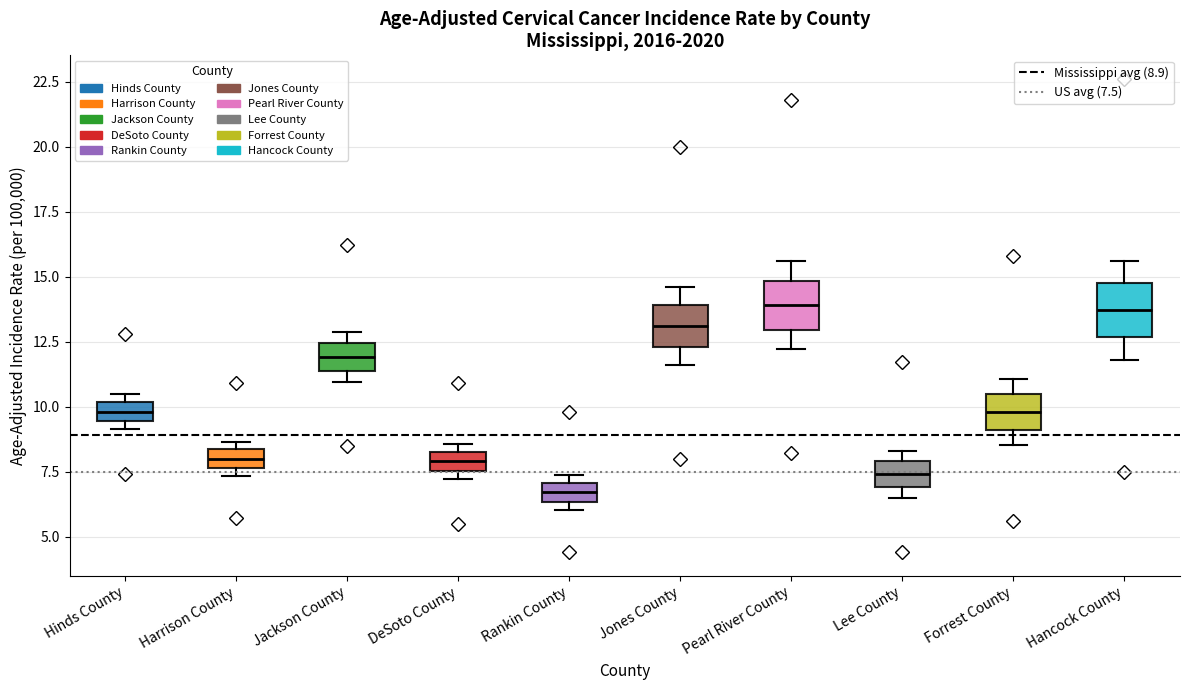

Where does the upper whisker of the box for Forrest County end on the y-axis? The values are not printed on the chart, so give them approximately, as read against the axis.

11.0